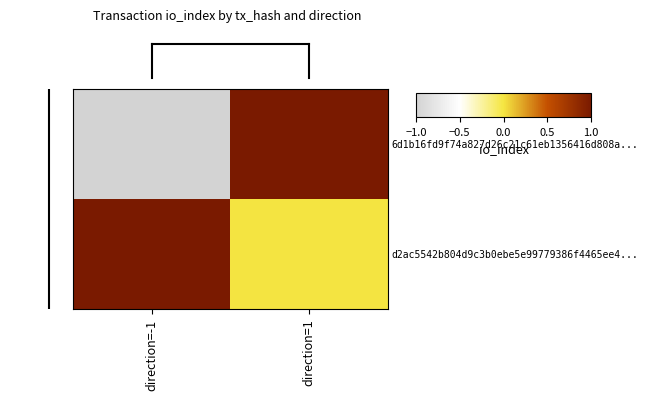

What is the spread (max minus min) of values at direction=1?

1